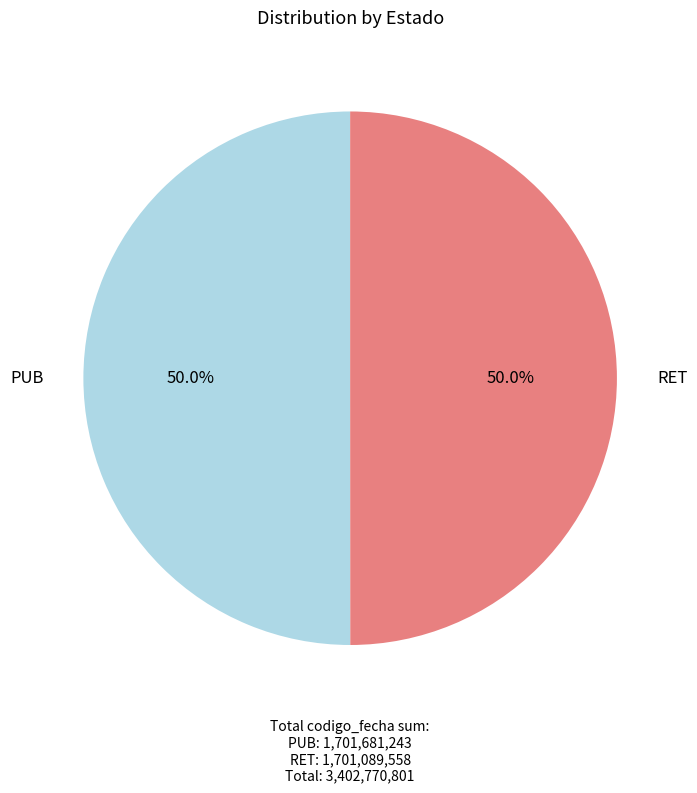

Count the number of slices in the pie.

2